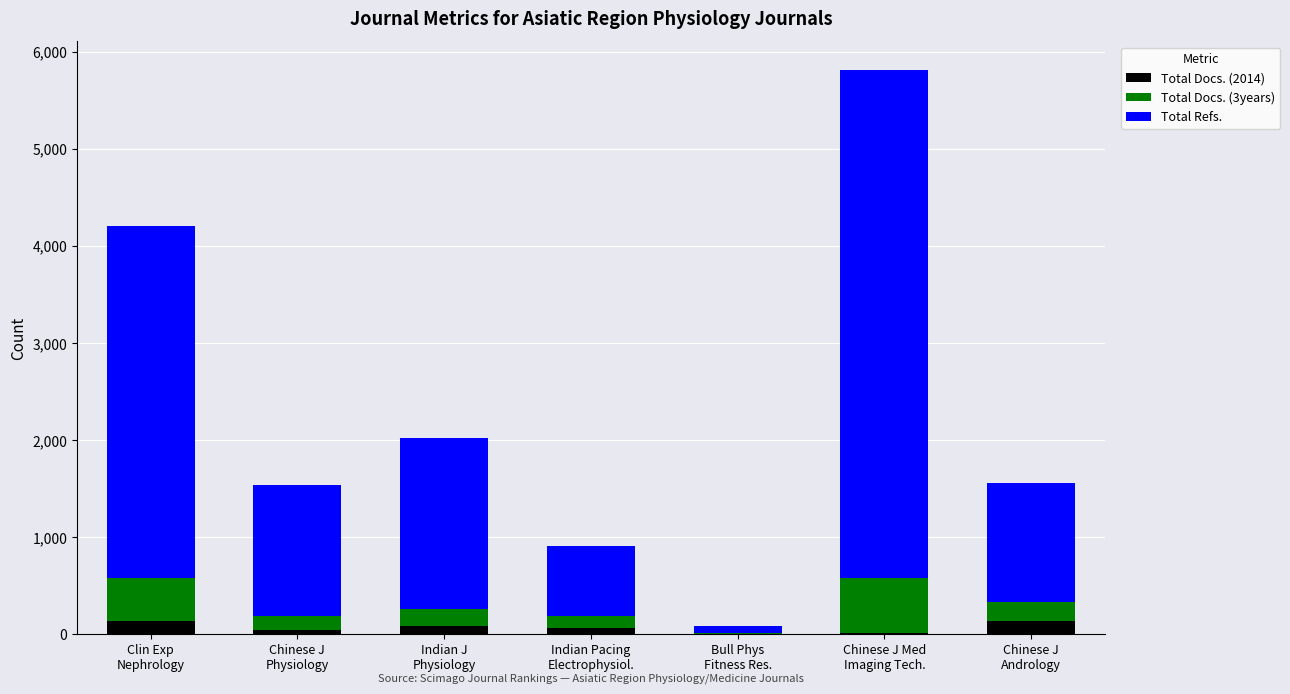

Count the number of data series in this chart.

3